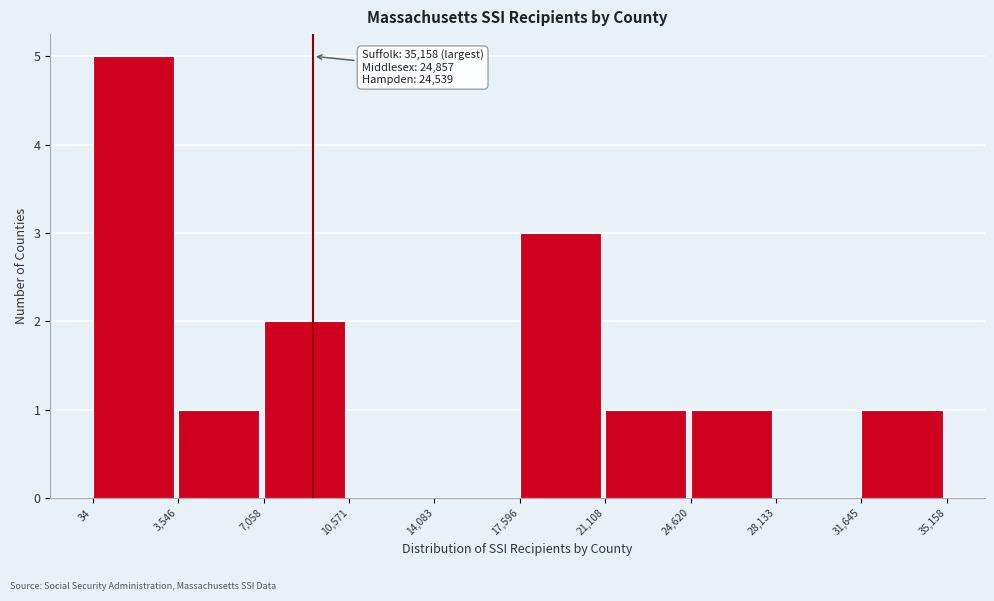

Over which range of the x-axis is the bar tallest?

34 to 3,546